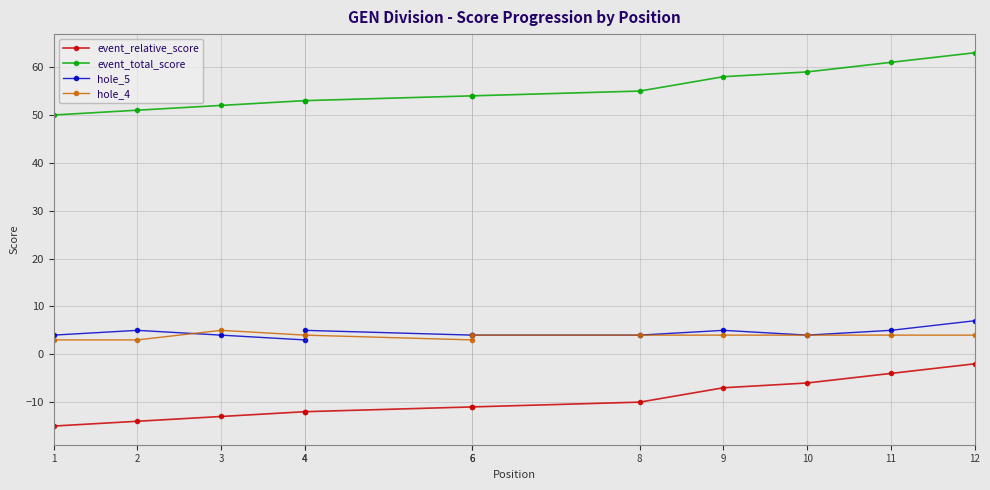

How many lines are shown in the chart?

4